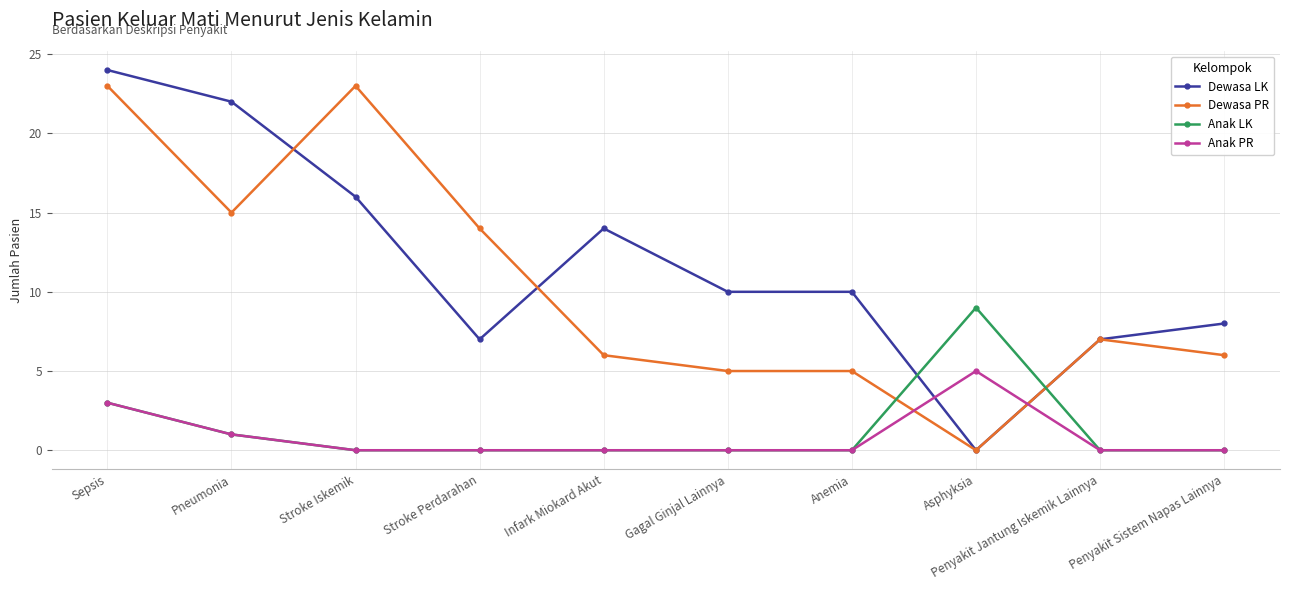

Where is Anak LK nearest to the value 4?

Sepsis